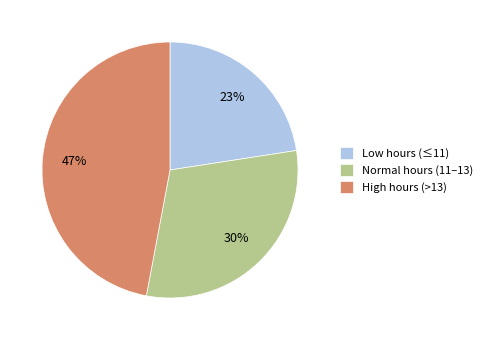

Rank the categories by value from highest to lowest.

High hours (>13), Normal hours (11–13), Low hours (≤11)